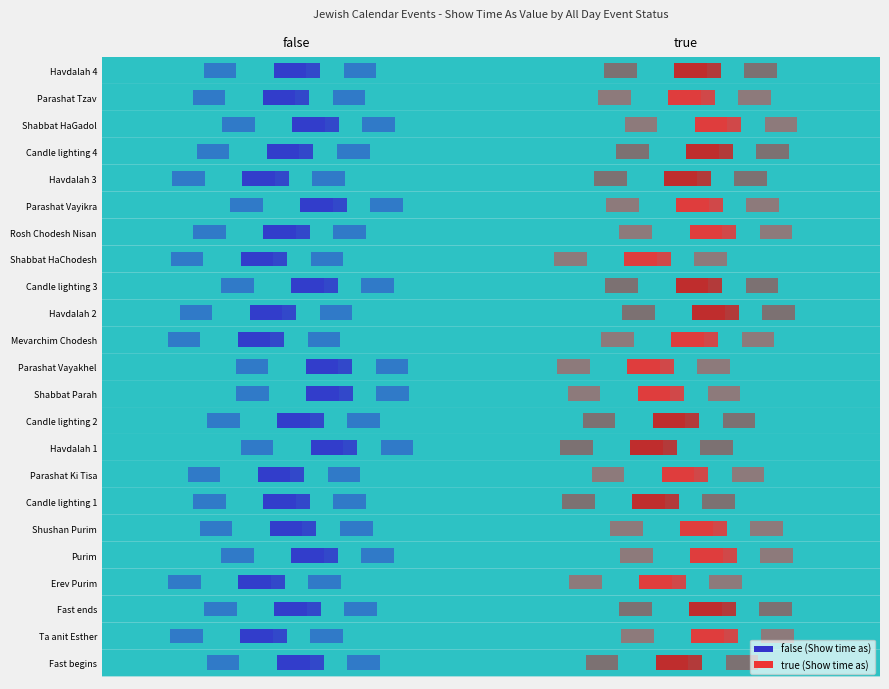

Reading left to right, what are all the values shown in this chart?

Fast begins: false=4	true=4
Ta anit Esther: false=3	true=3
Fast ends: false=4	true=4
Erev Purim: false=3	true=3
Purim: false=3	true=3
Shushan Purim: false=3	true=3
Candle lighting 1: false=4	true=4
Parashat Ki Tisa: false=3	true=3
Havdalah 1: false=4	true=4
Candle lighting 2: false=4	true=4
Shabbat Parah: false=3	true=3
Parashat Vayakhel: false=3	true=3
Mevarchim Chodesh: false=3	true=3
Havdalah 2: false=4	true=4
Candle lighting 3: false=4	true=4
Shabbat HaChodesh: false=3	true=3
Rosh Chodesh Nisan: false=3	true=3
Parashat Vayikra: false=3	true=3
Havdalah 3: false=4	true=4
Candle lighting 4: false=4	true=4
Shabbat HaGadol: false=3	true=3
Parashat Tzav: false=3	true=3
Havdalah 4: false=4	true=4